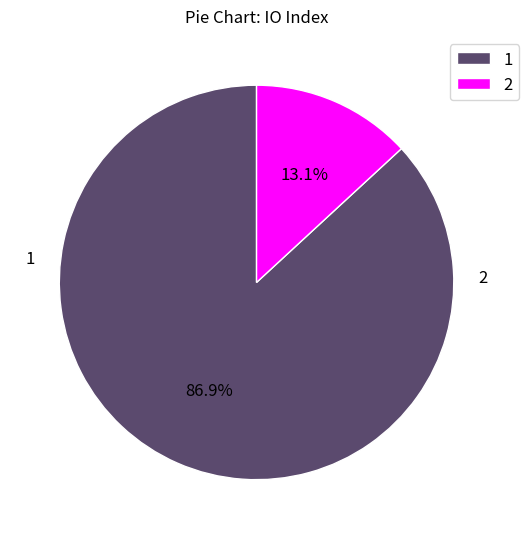

Rank the categories by value from lowest to highest.

2, 1